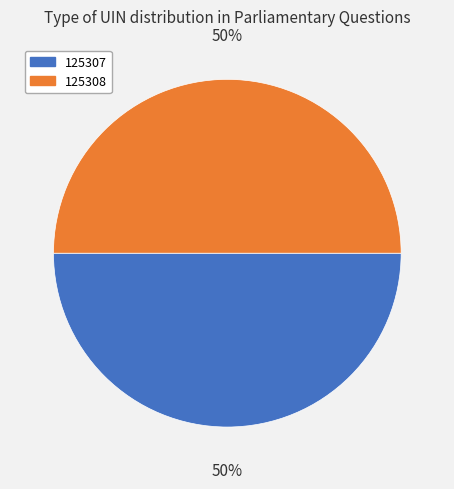

What is the ratio of the value at 125307 to the value at 125308?

1.0